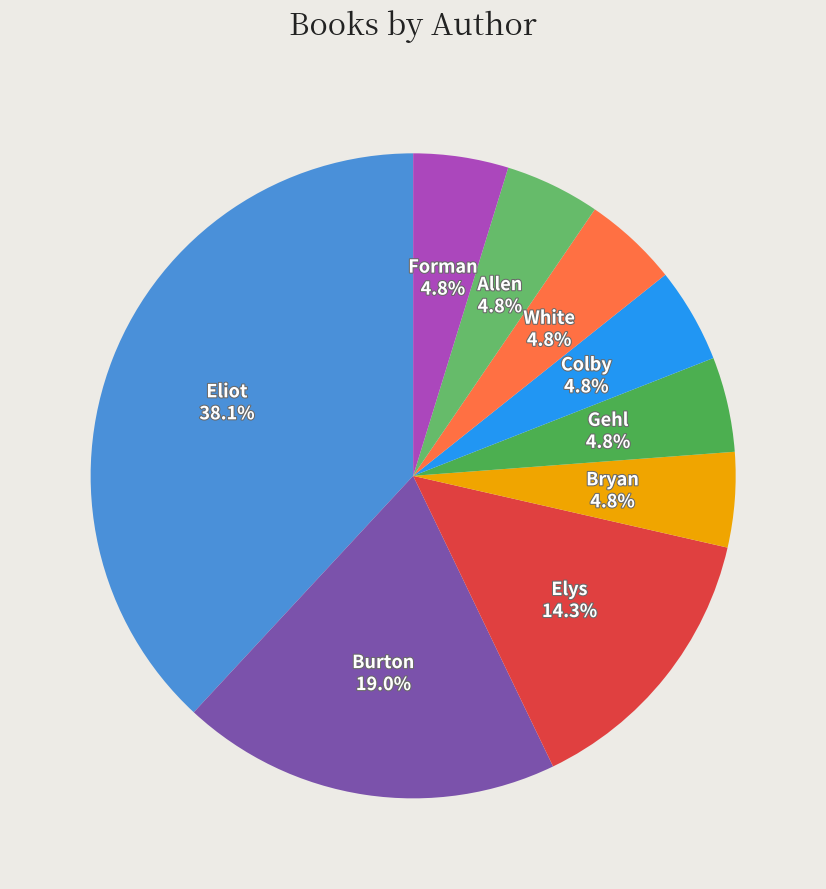

To the nearest percent, what is the average slice percentage?

11%